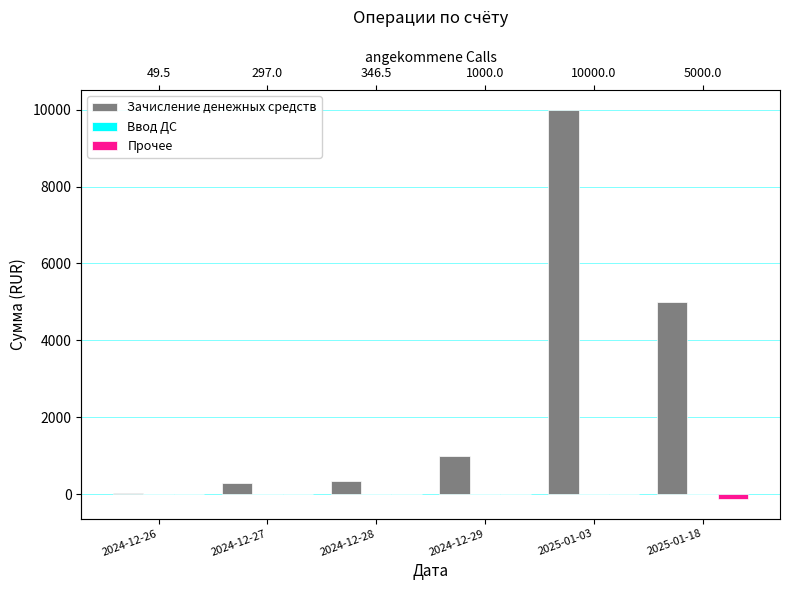

Which category has the lowest value in the Ввод ДС series?

2024-12-27